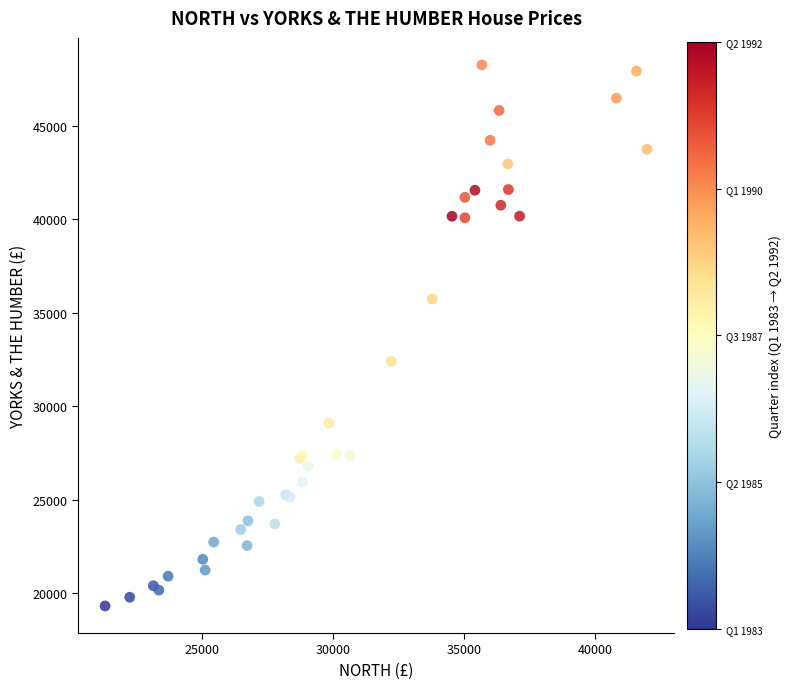

What Y value in the scatter plot is closest to 33780?

32396.9